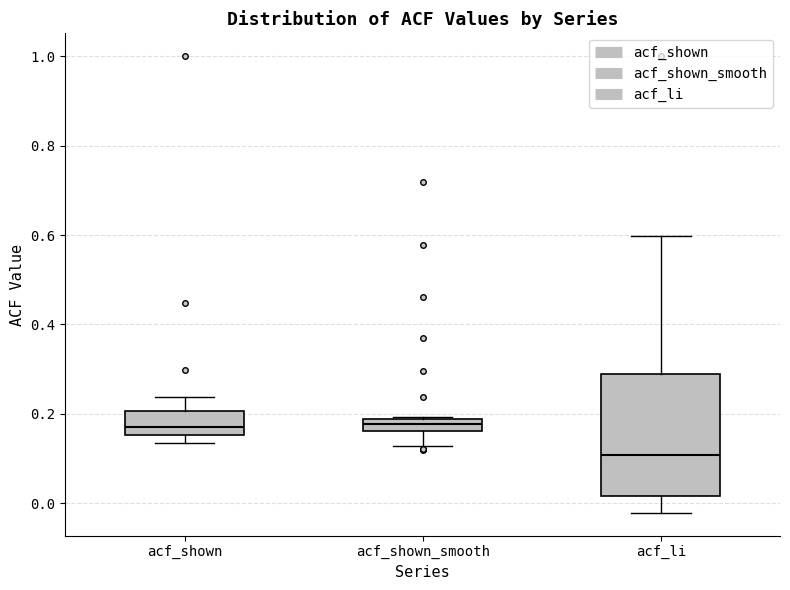

Where does the median line of the box for acf_li sit on the y-axis? The values are not printed on the chart, so give them approximately, as read against the axis.

0.10